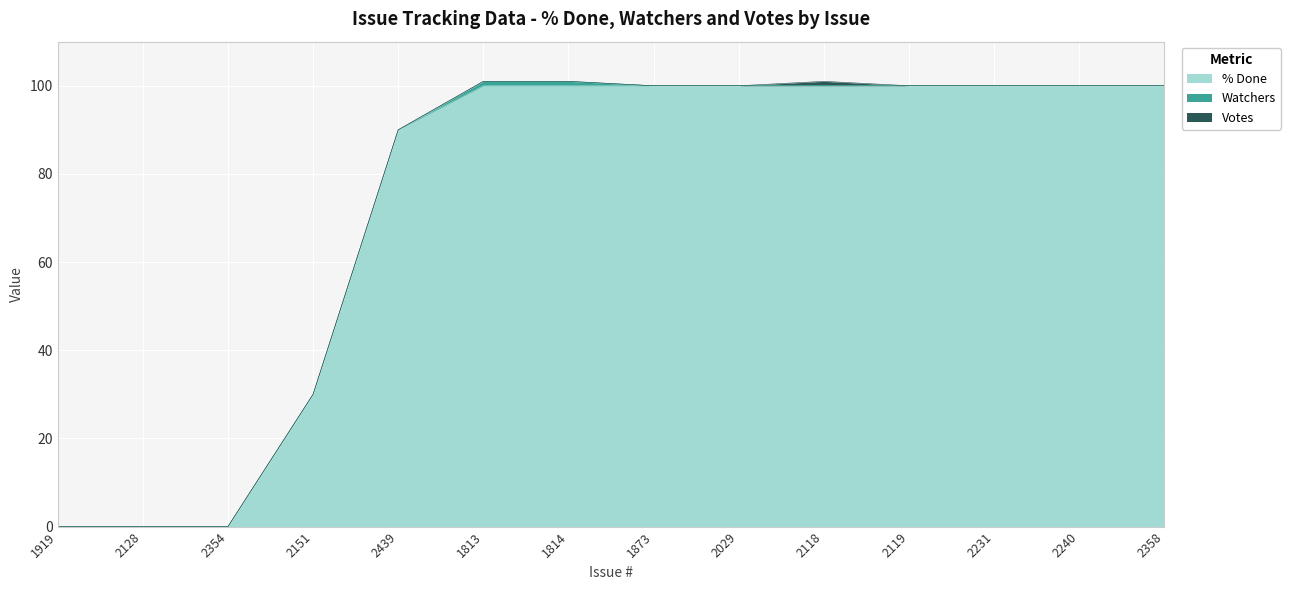

True or false: % Done and Votes intersect in this chart.

False